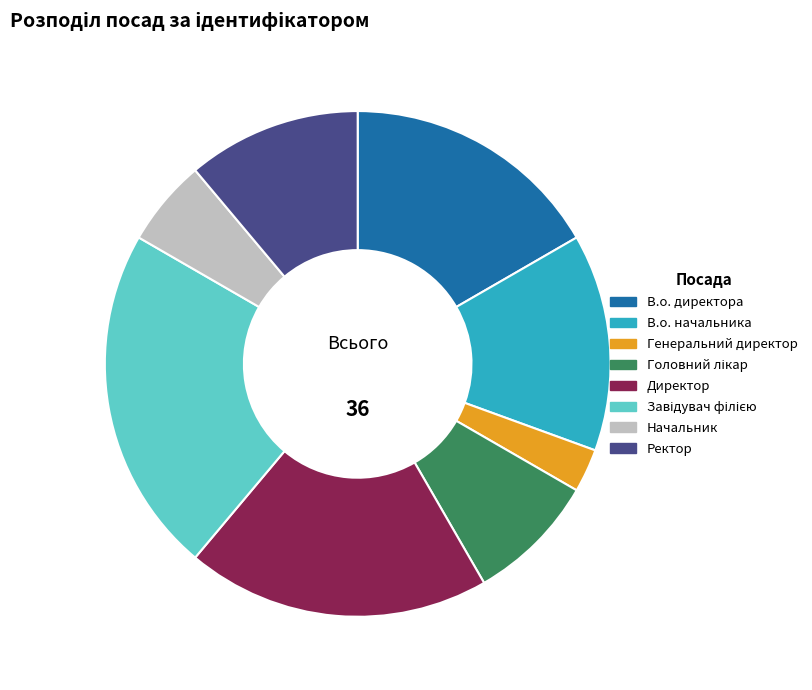

Which category has the smallest portion of the pie?

Генеральний директор